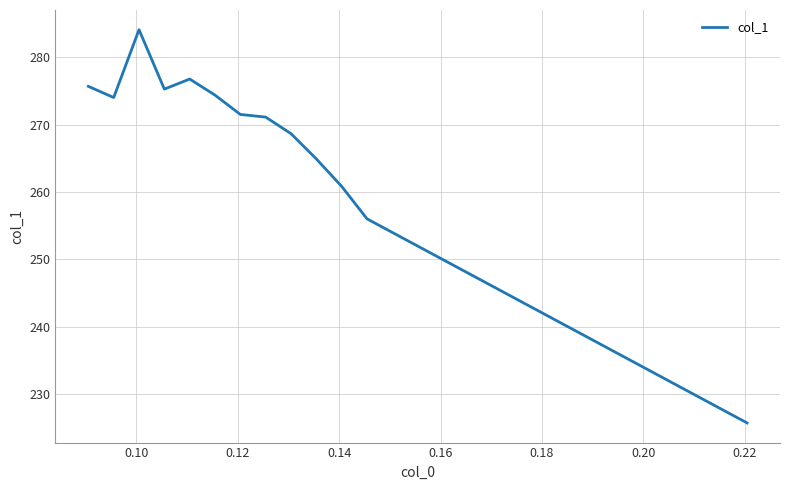

What is the smallest value displayed?

225.7